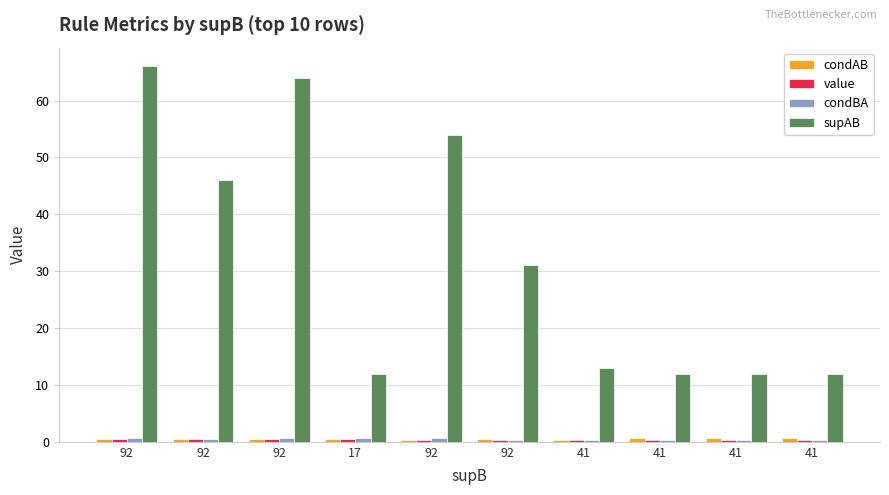

At how many categories does at least one series exceed 30?

5